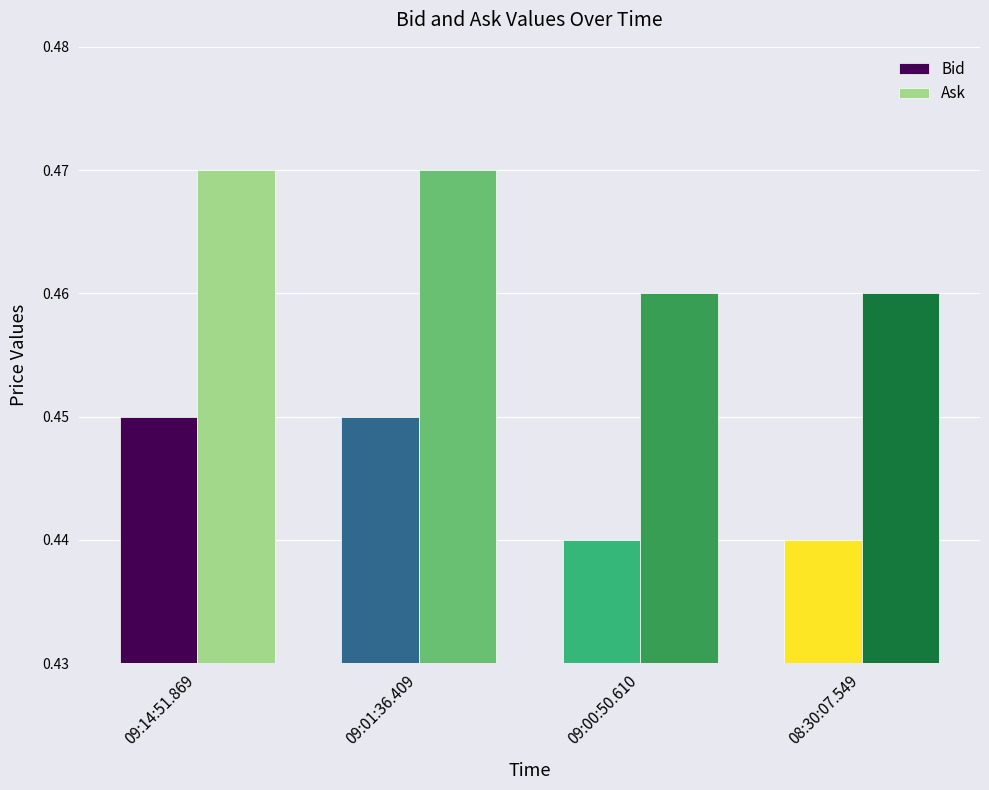

What is the label of the 1st bar from the right?

08:30:07.549